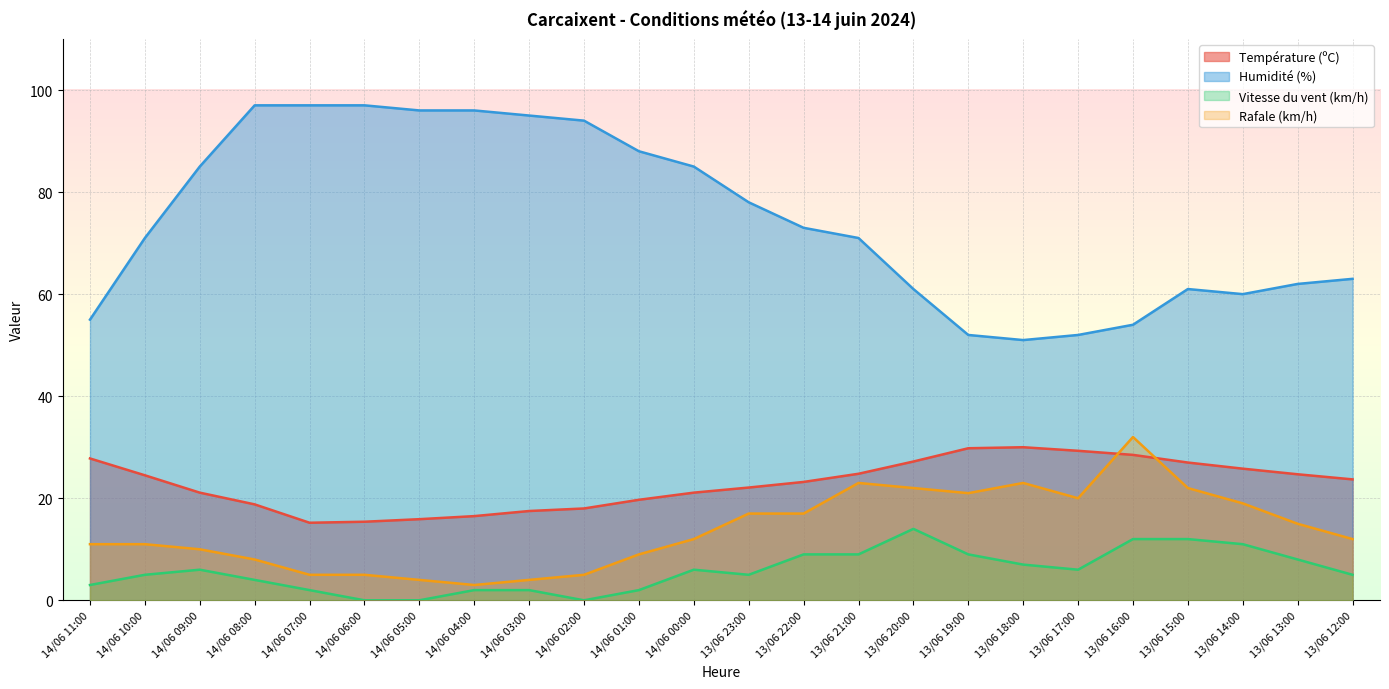

The value of Vitesse du vent (km/h) at 14/06 06:00 is -8.6. True or false?

False